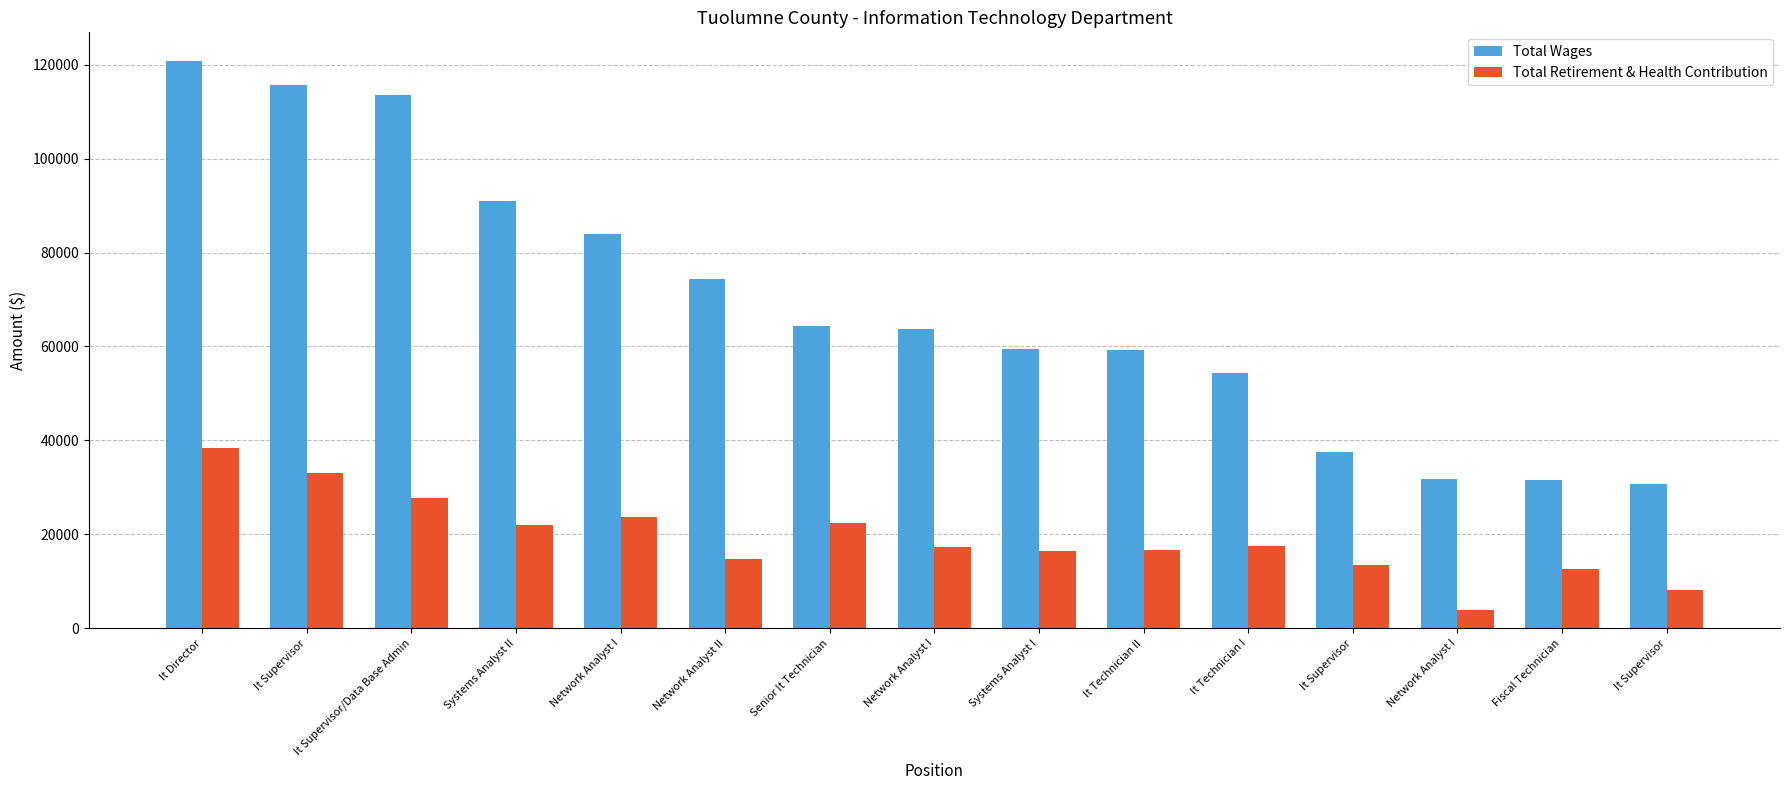

How many series are shown in this chart?

2